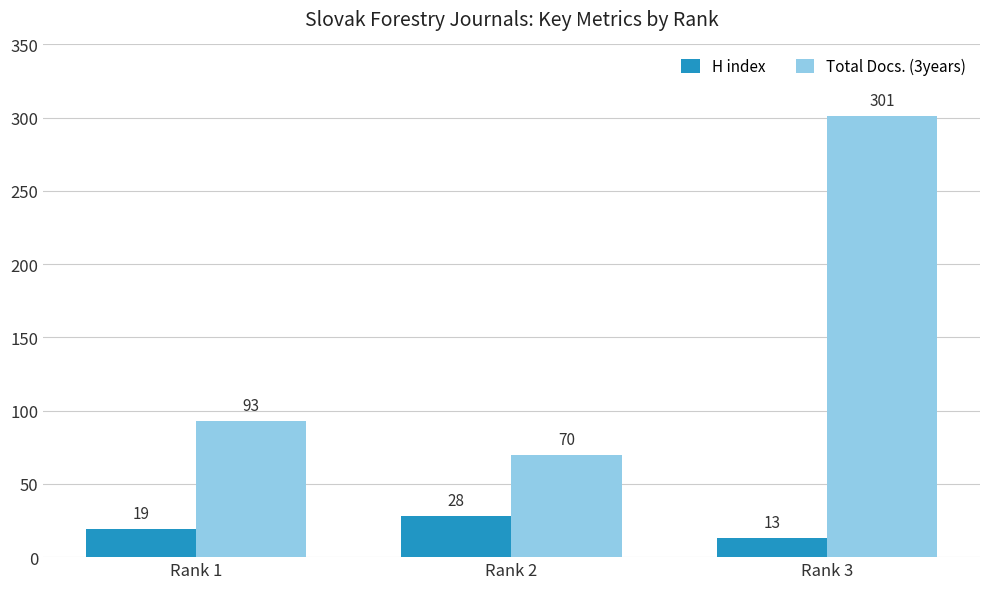

Count the H index values in the range 13 to 28.

3